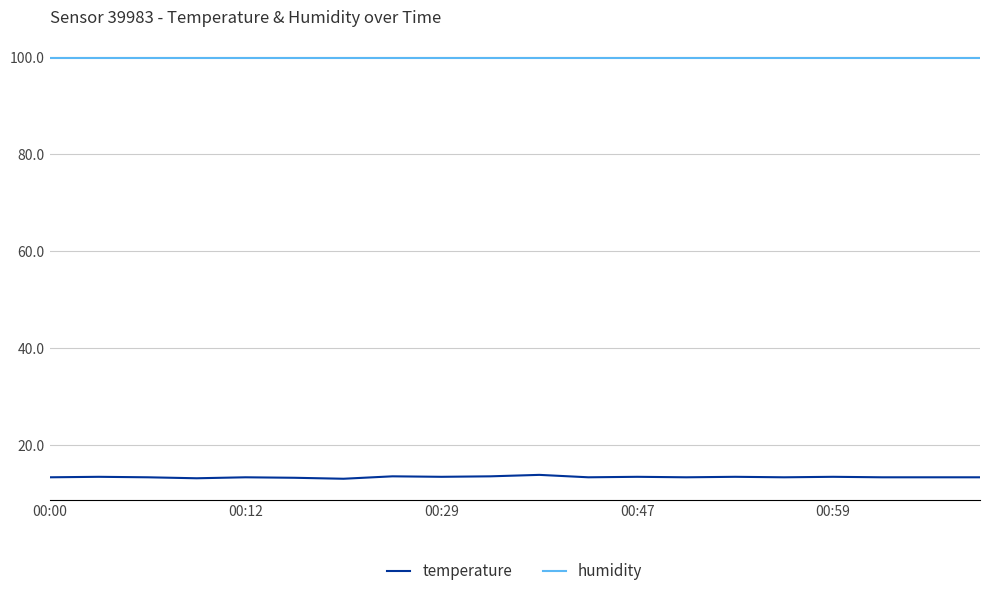

True or false: humidity and temperature intersect in this chart.

False